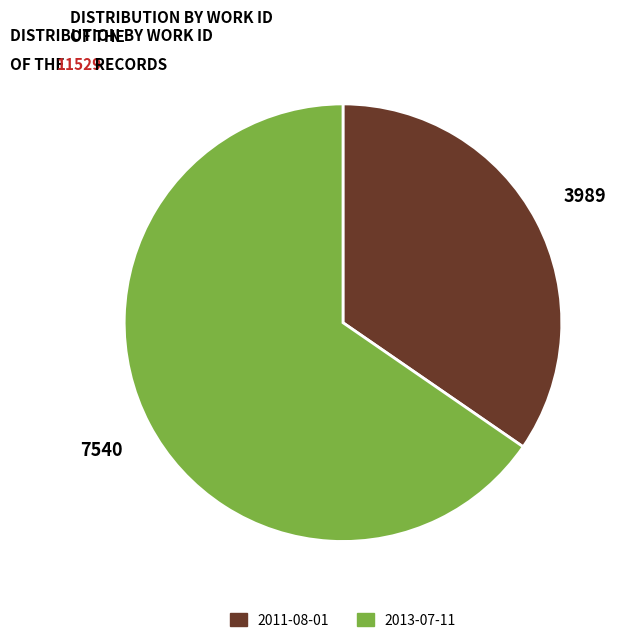

Which category has the biggest portion of the pie?

2013-07-11